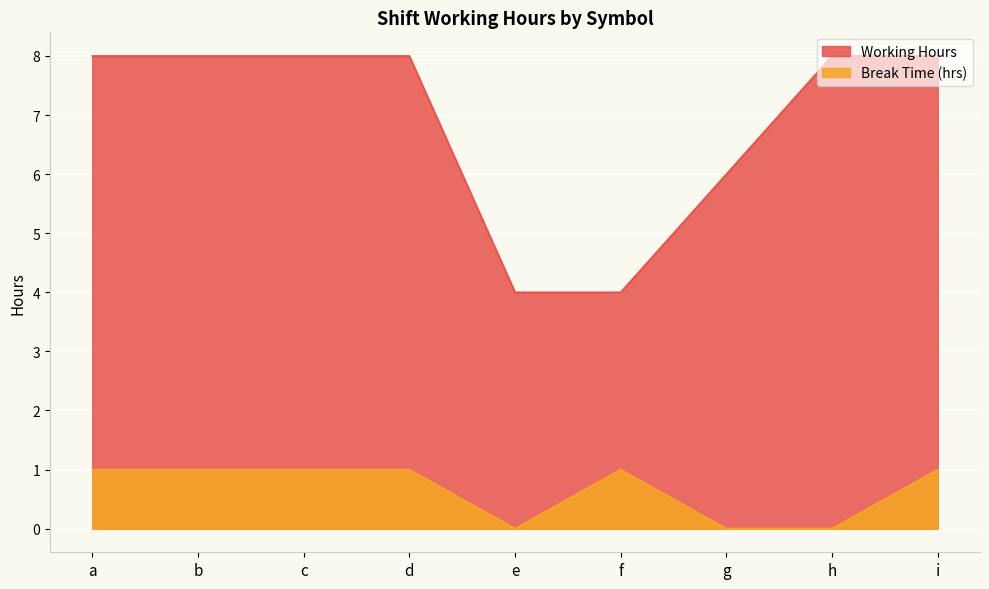

At which label does Working Hours first exceed 7?

a